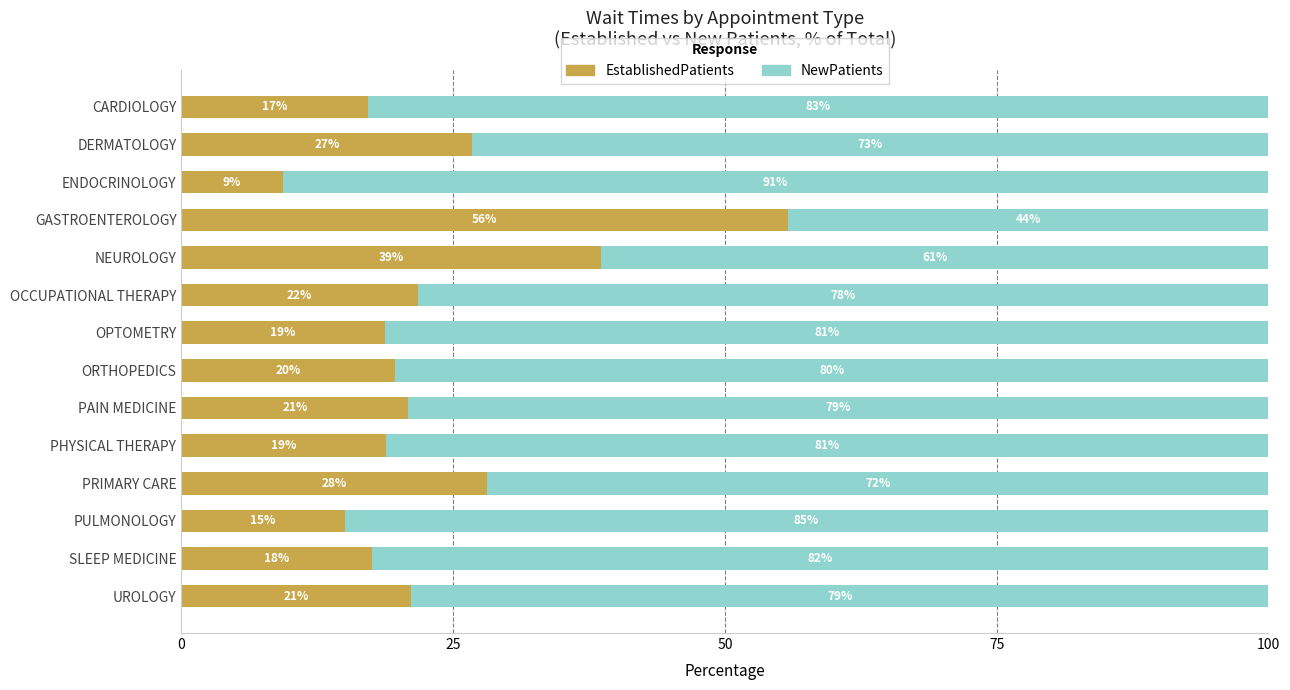

The value of EstablishedPatients at ENDOCRINOLOGY is 9.3. True or false?

True